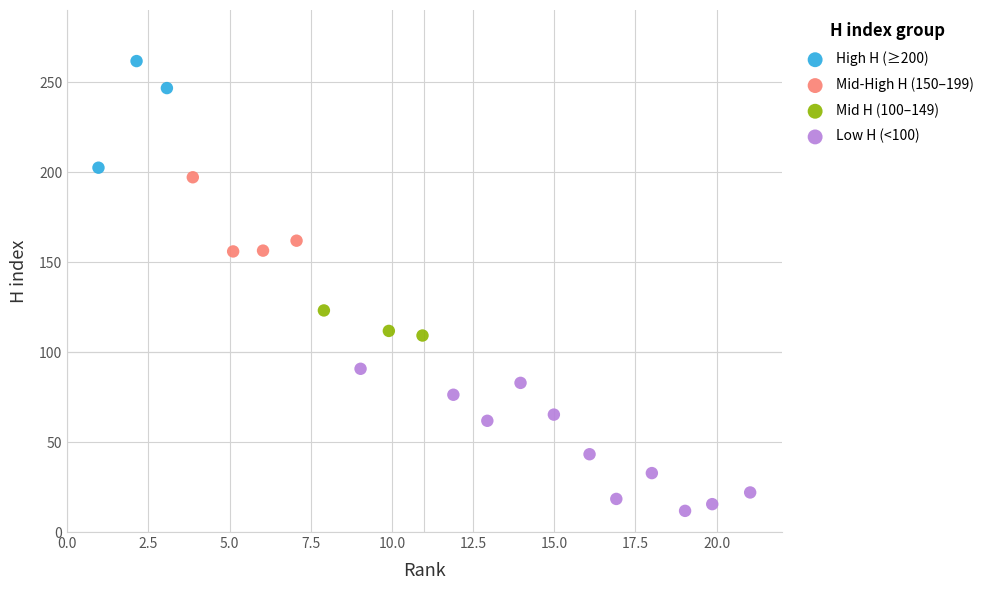

Which series reaches the minimum Y coordinate?

Low H (<100)